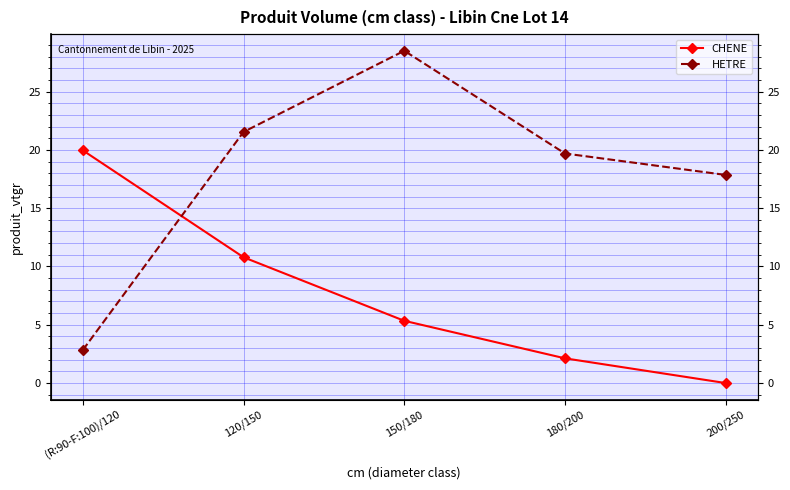

The HETRE series shows 17.9 at 200/250. True or false?

True